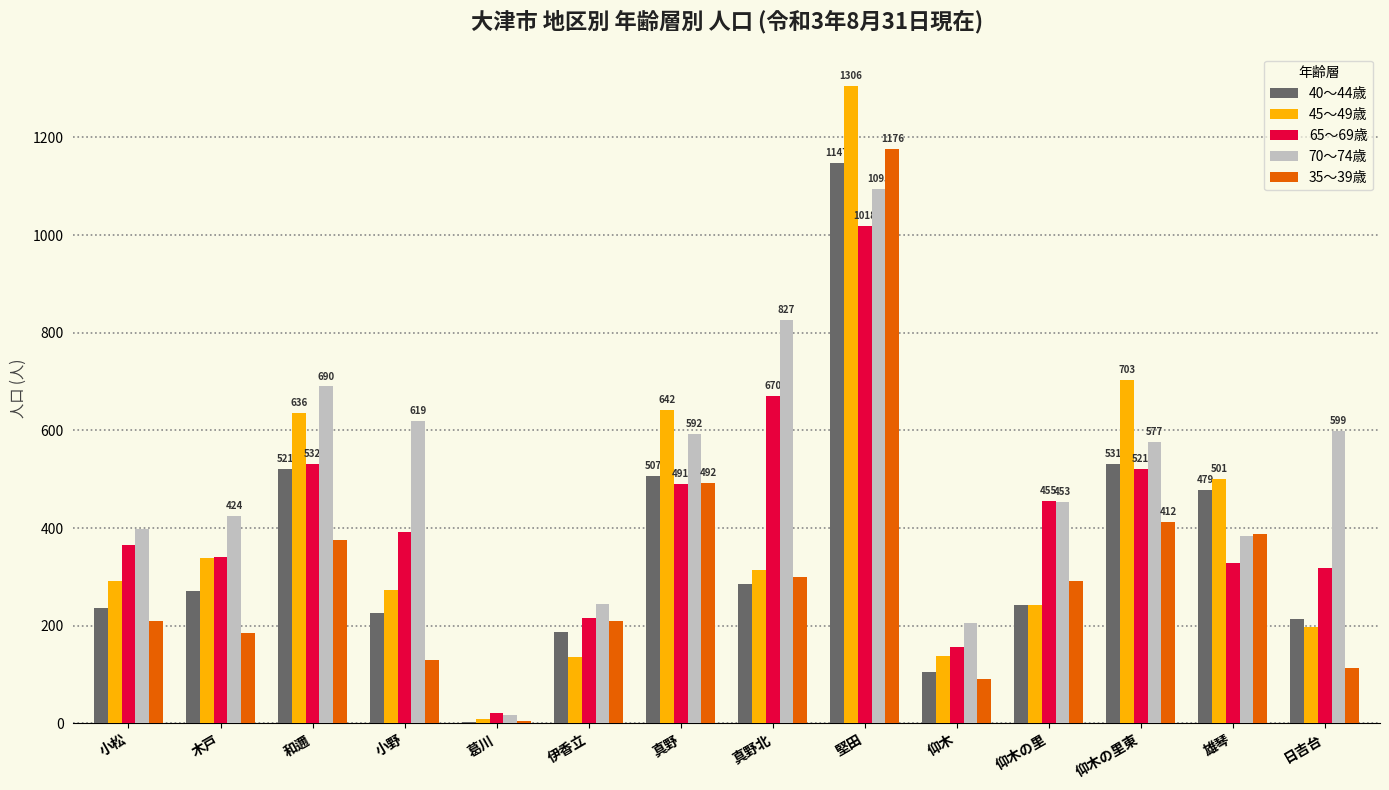

Between 伊香立 and 雄琴, which series saw the biggest shift?

45～49歳